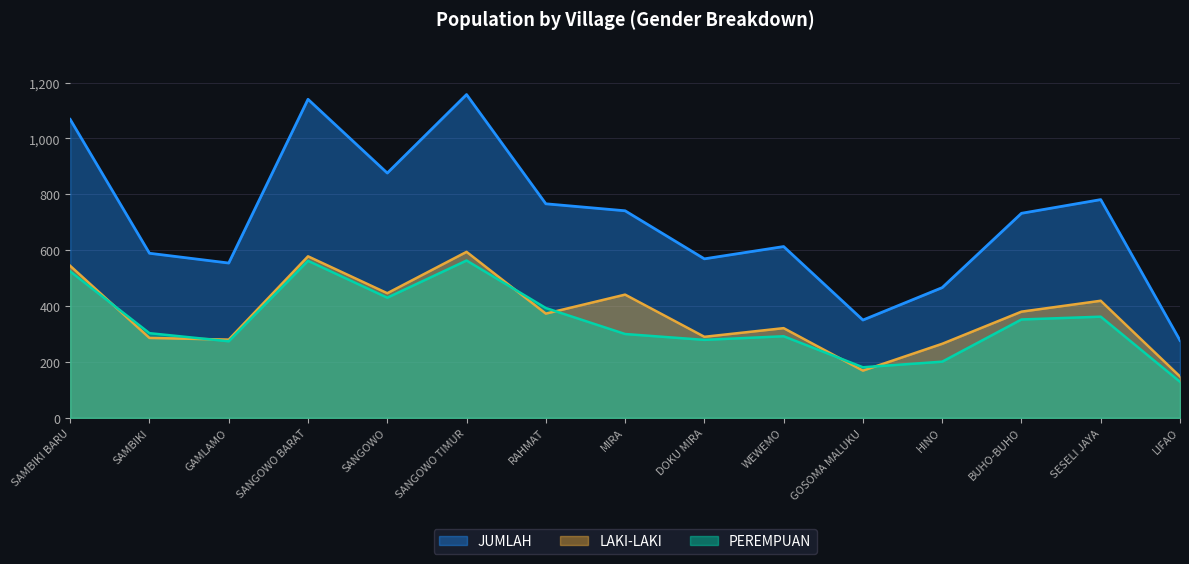

What is the sum of all PEREMPUAN values?

5145